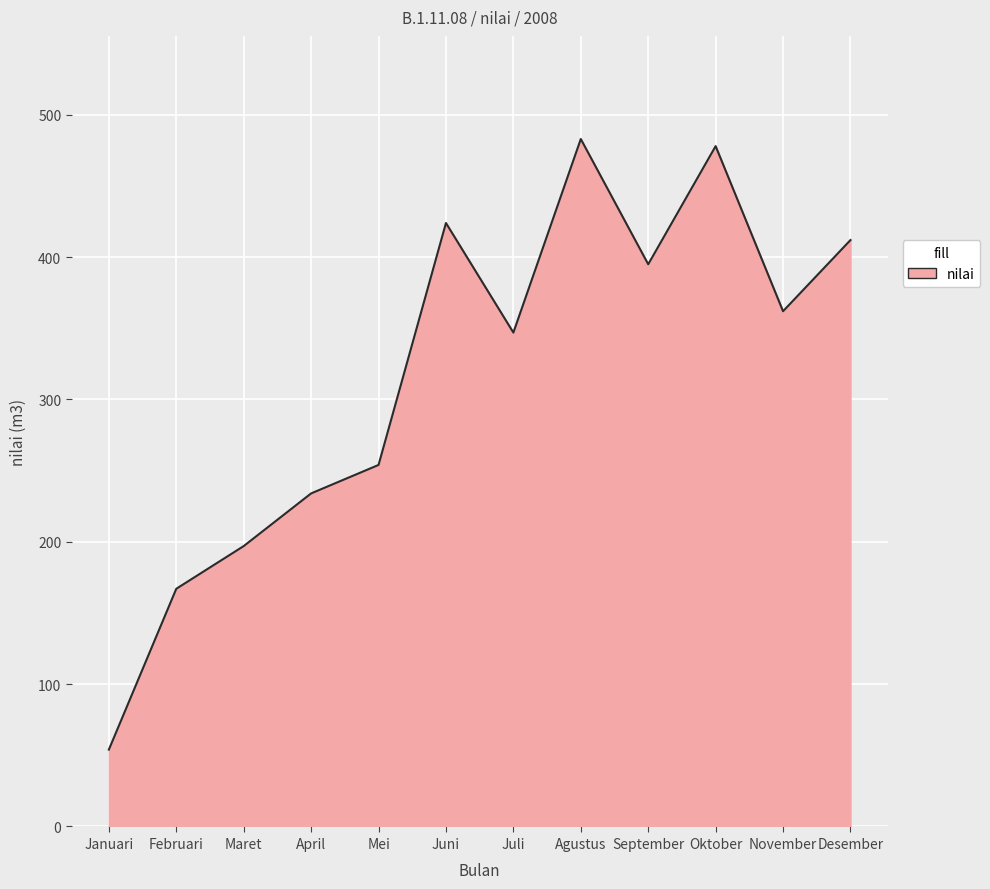

At which label does the data first exceed 362?

Juni